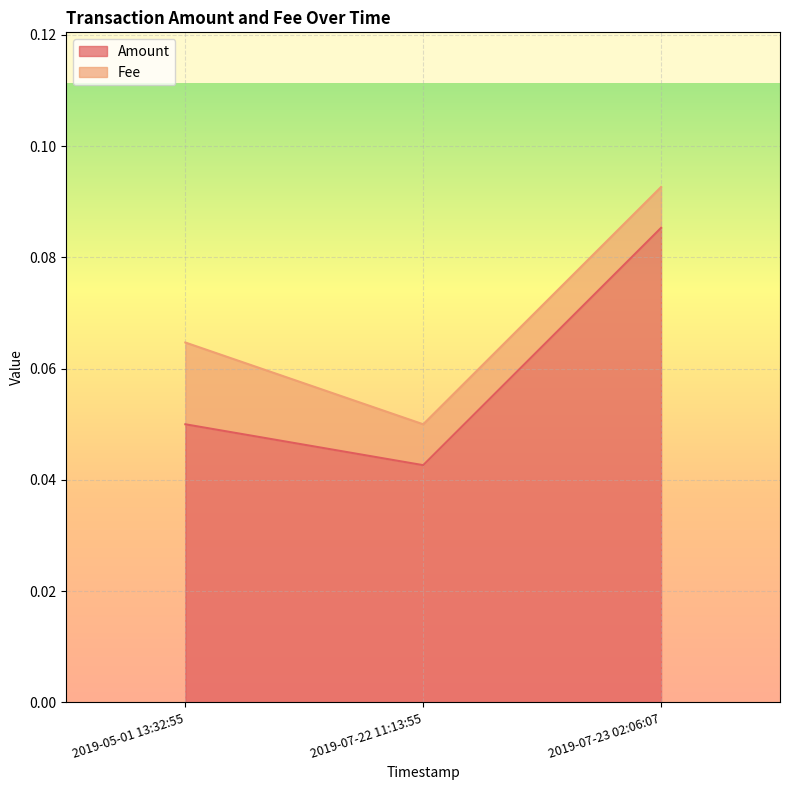

Reading left to right, list all the values displayed in this chart.

0.1	0.0	0.1